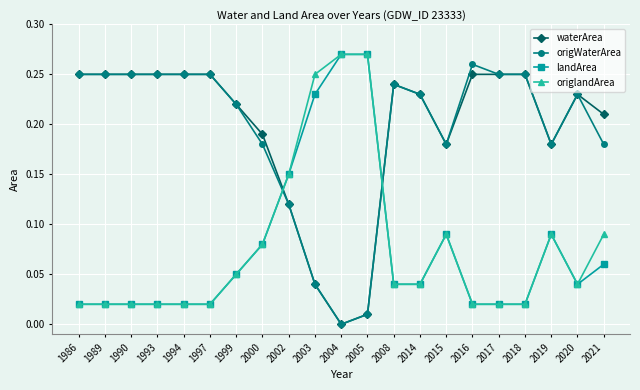

True or false: origlandArea has a value of 0.0 at 1986.

True